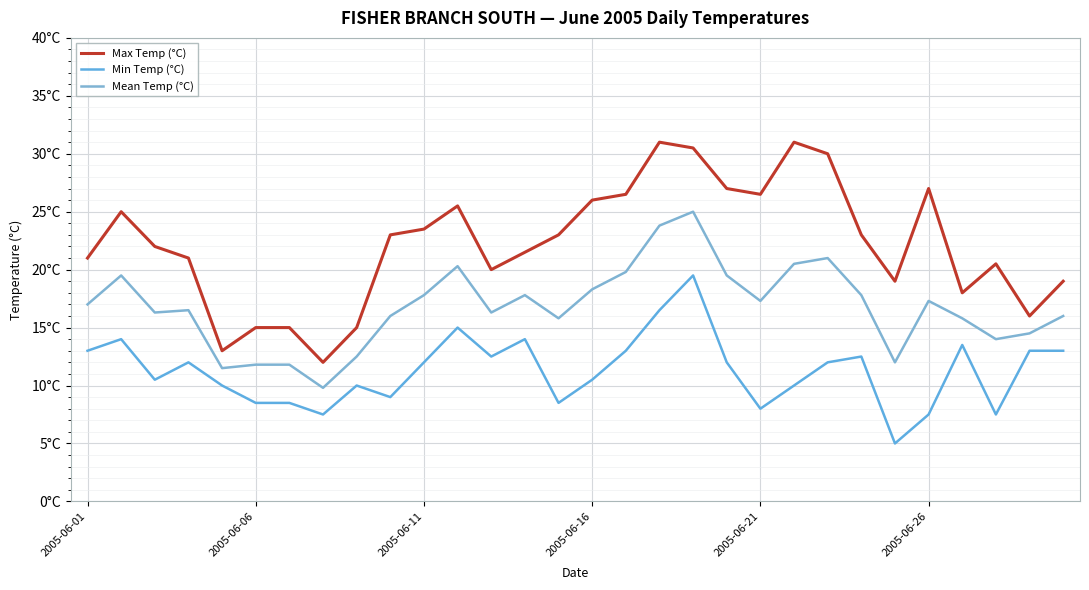

At how many categories does at least one series exceed 21?

17